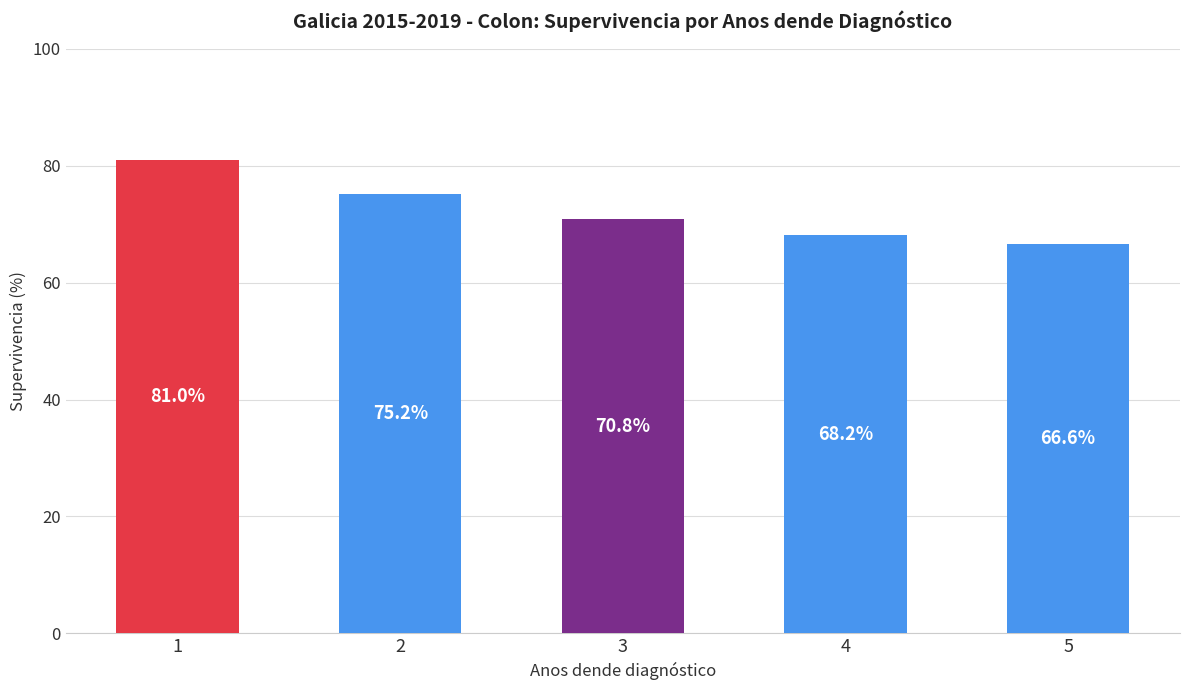

Reading right to left, what are all the values shown in this chart?

66.6	68.2	70.8	75.2	81.0